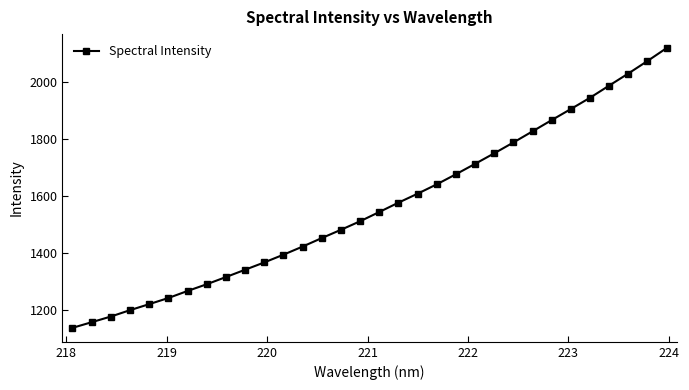

What is the smallest value displayed?

1137.5